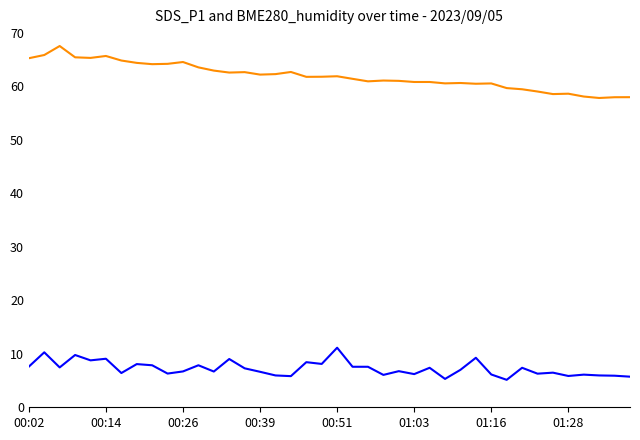

How many lines are shown in the chart?

2